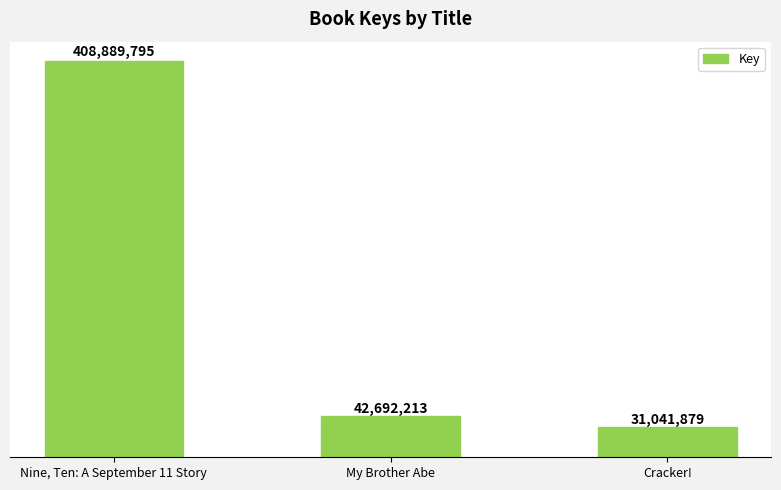

Reading left to right, what are all the values shown in this chart?

Nine, Ten: A September 11 Story=408889795	My Brother Abe=42692213	Cracker!=31041879